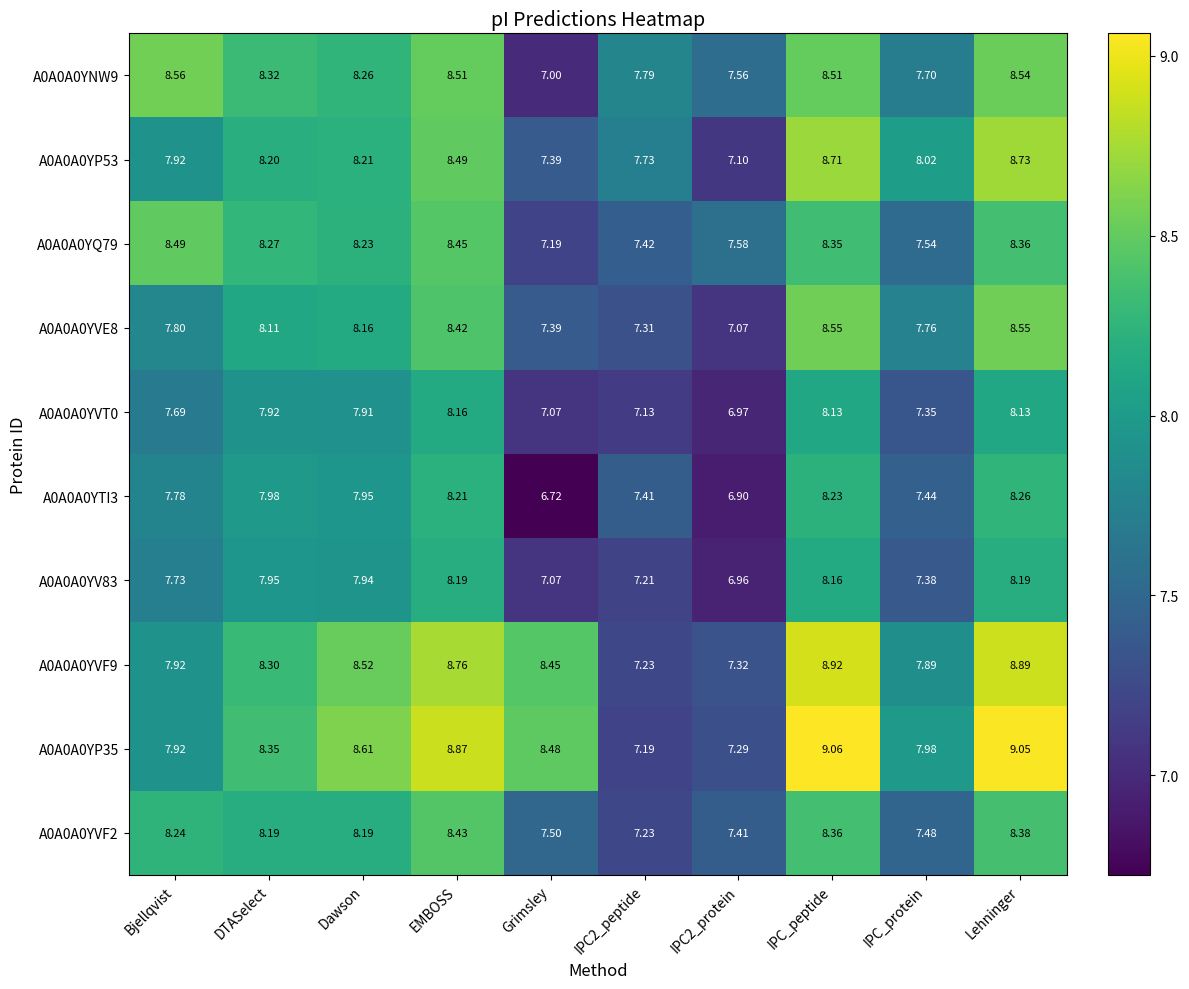

At which label does A0A0A0YQ79 first exceed 8?

Bjellqvist